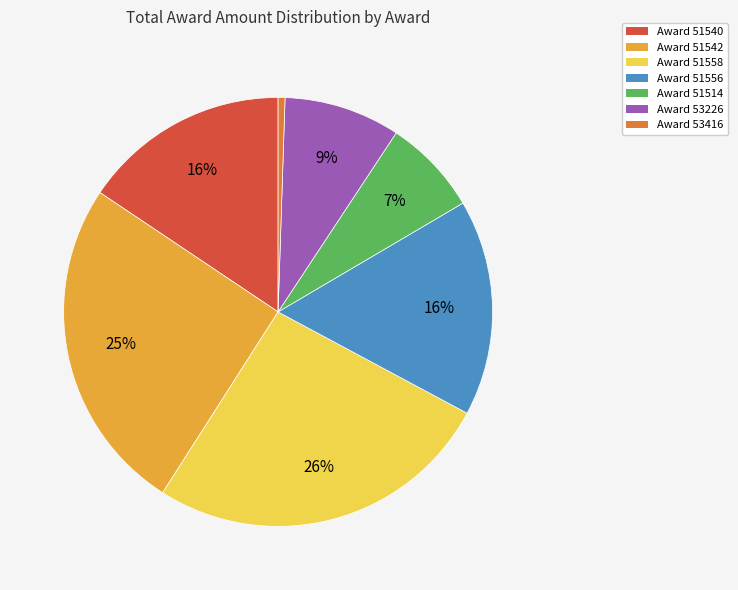

Which slice is the smallest?

Award 53416